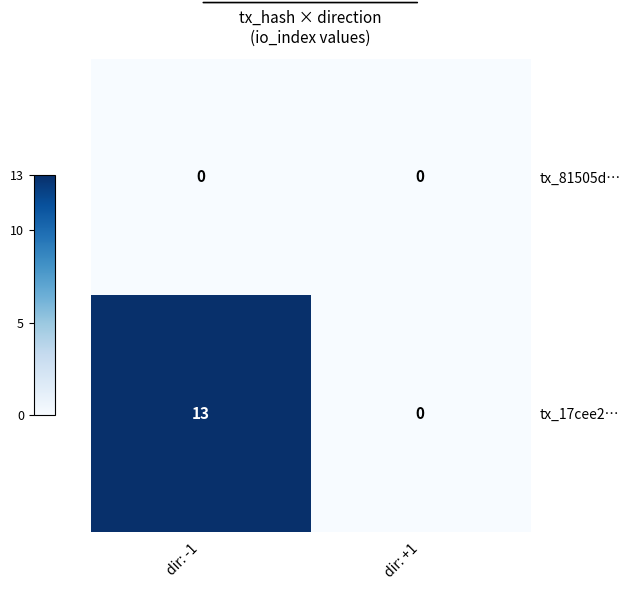

What is the sum of all tx_17cee2… values?

13